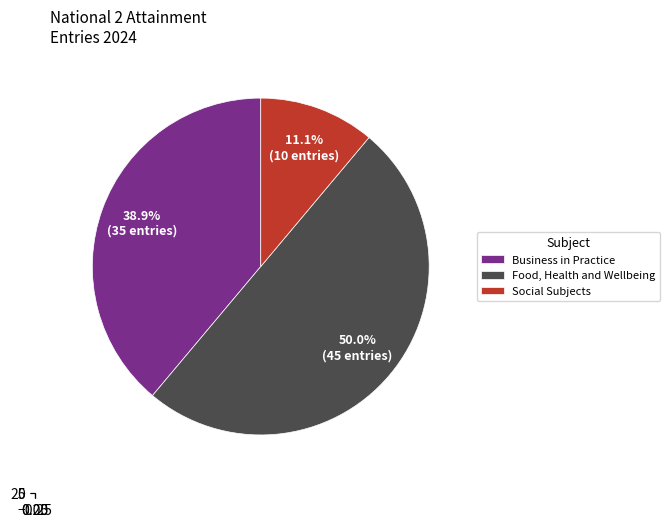

To the nearest percent, what percentage of the pie is Business in Practice?

39%